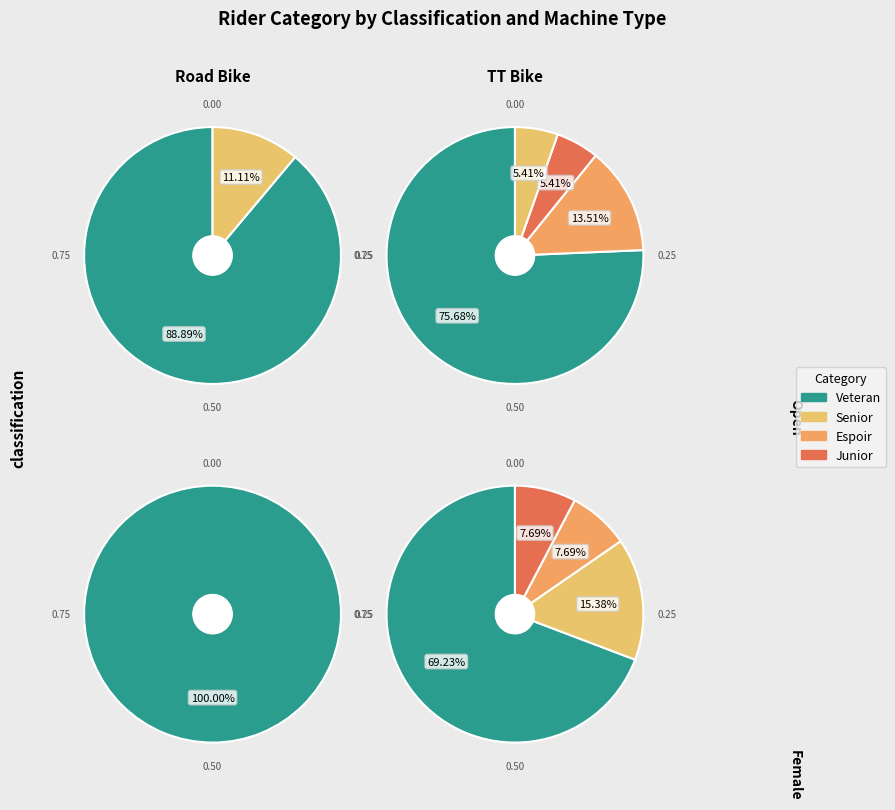

Is there a majority slice in this chart?

Yes